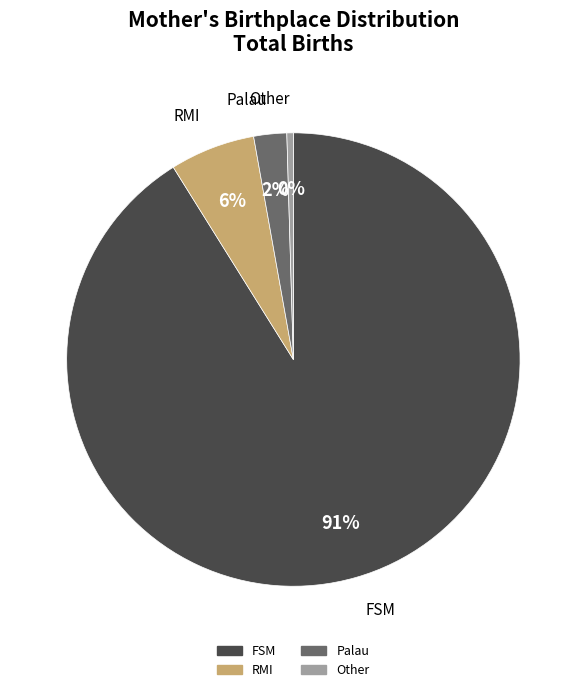

Is the sum of Palau and FSM greater than half?

Yes